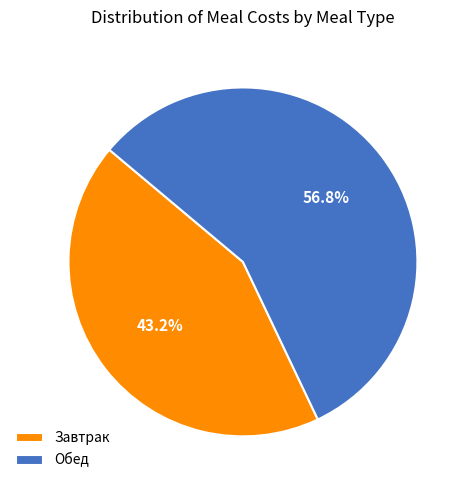

How many slices are in this pie chart?

2